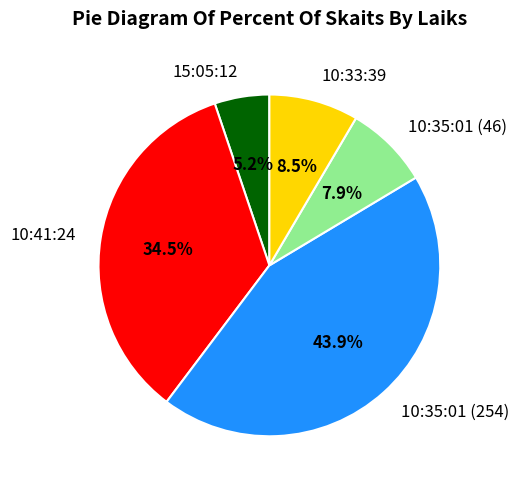

To the nearest percent, what is the difference between the largest and smallest slice percentages?

39%